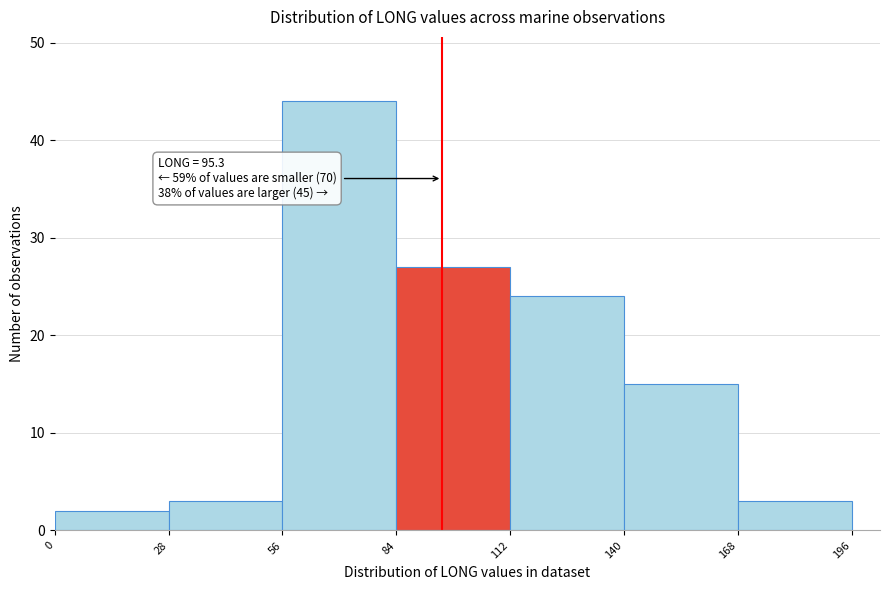

Over which range of the x-axis is the bar tallest?

56 to 84